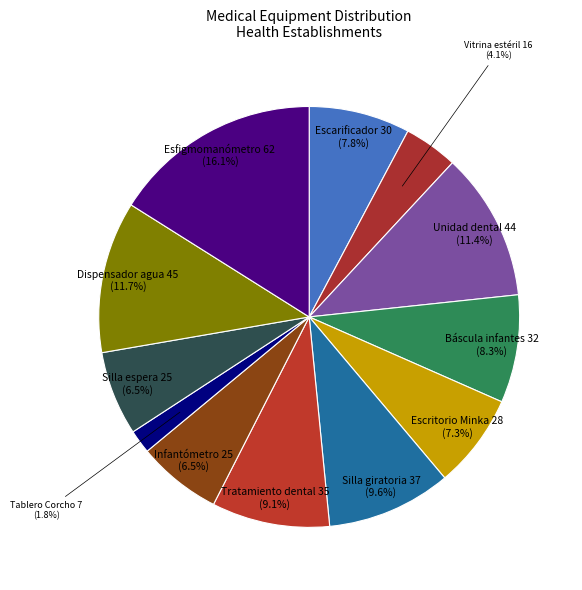

Does any single category account for the majority?

No